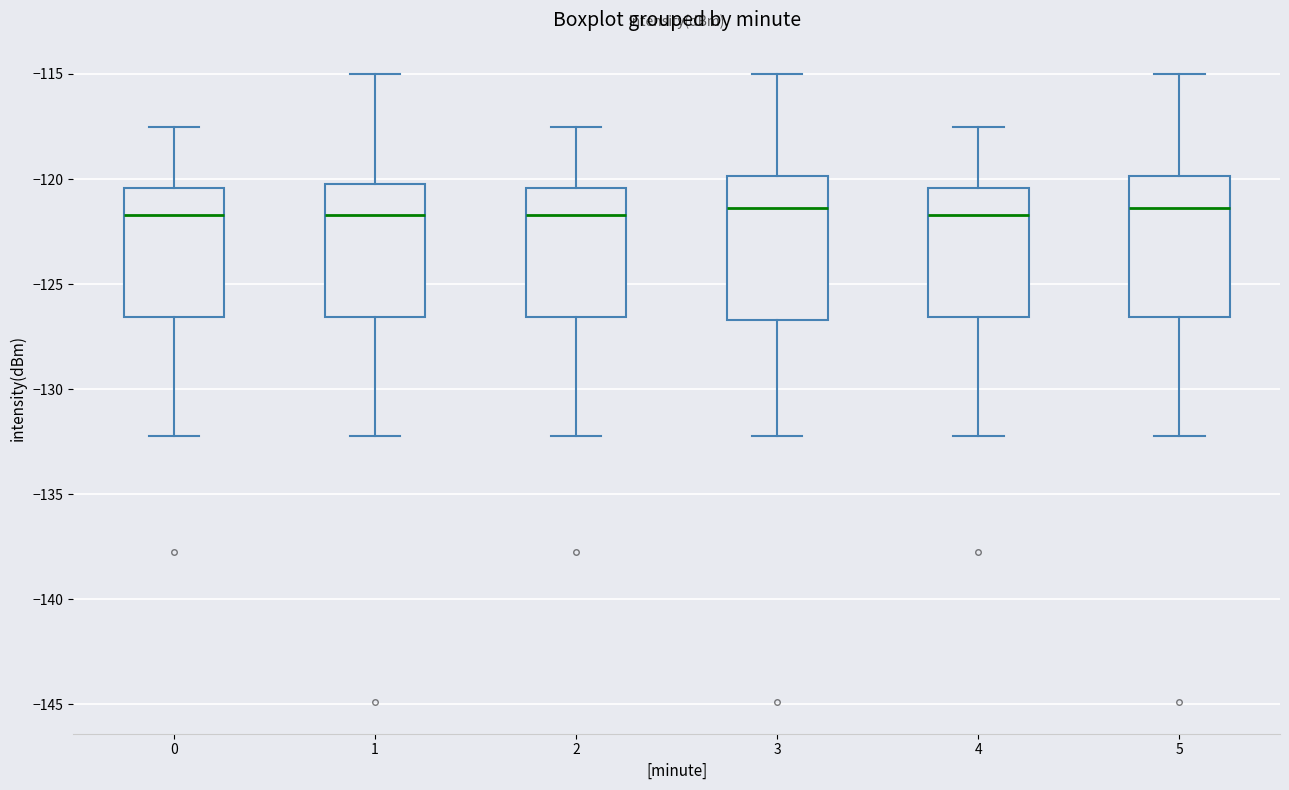

Where does the lower whisker of the box at x = 3 end on the y-axis? The values are not printed on the chart, so give them approximately, as read against the axis.

-132.0